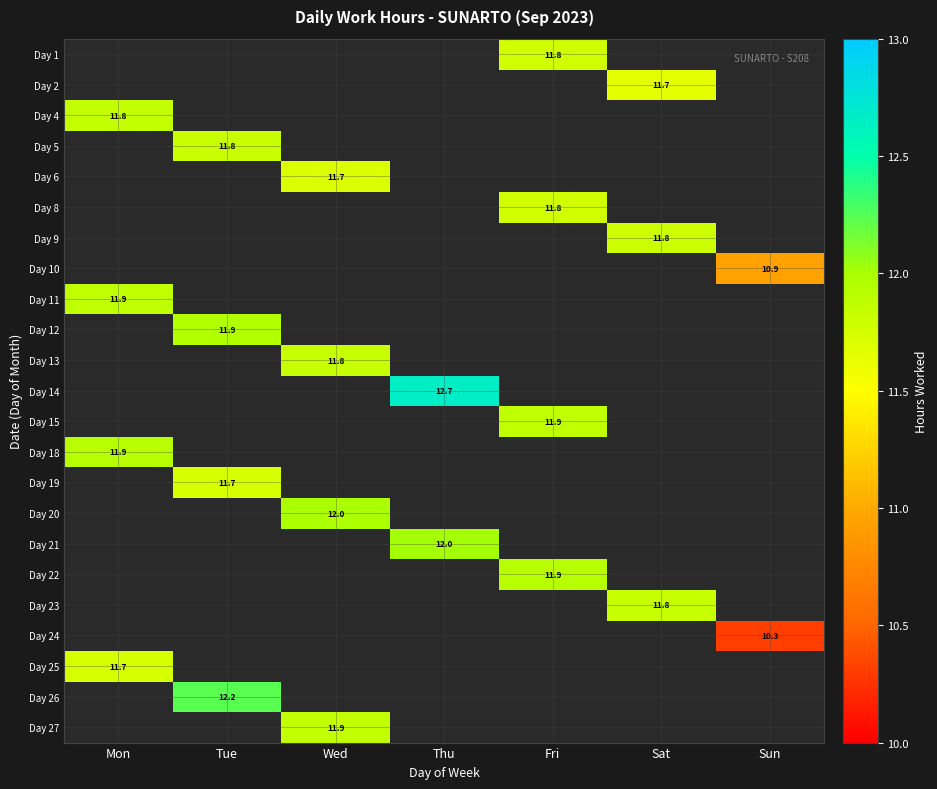

What is the minimum value shown in the chart?

10.3